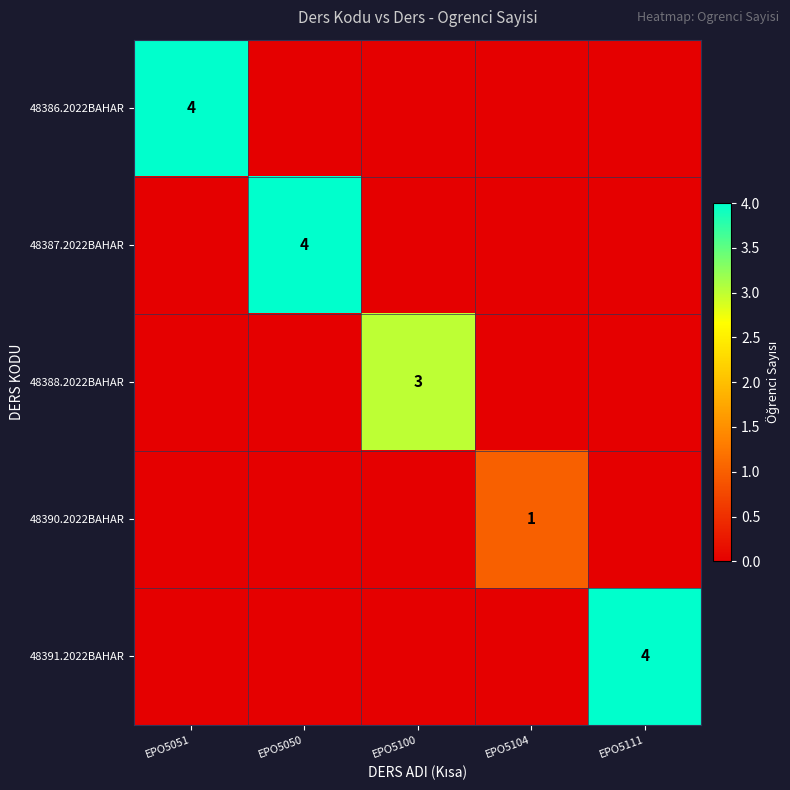

The value of 48390.2022BAHAR at EPO5104 is 2. True or false?

False